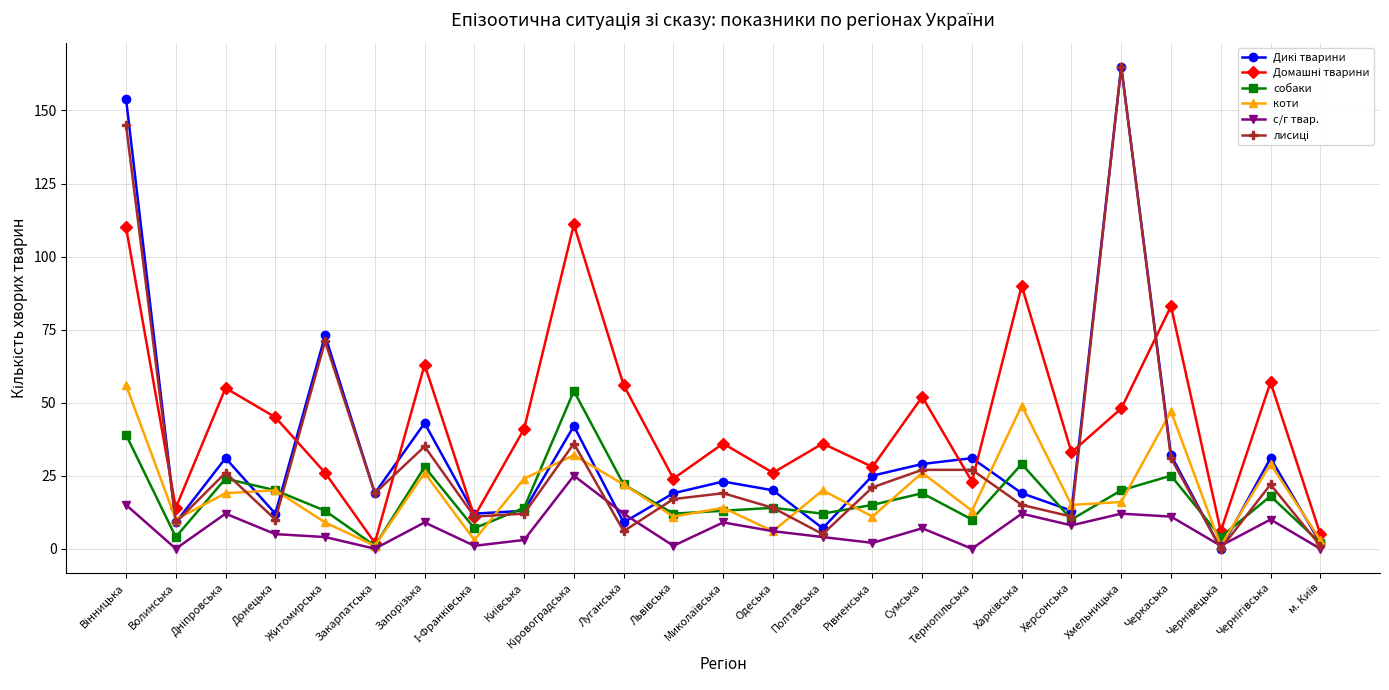

What is the maximum value shown in the chart?

165